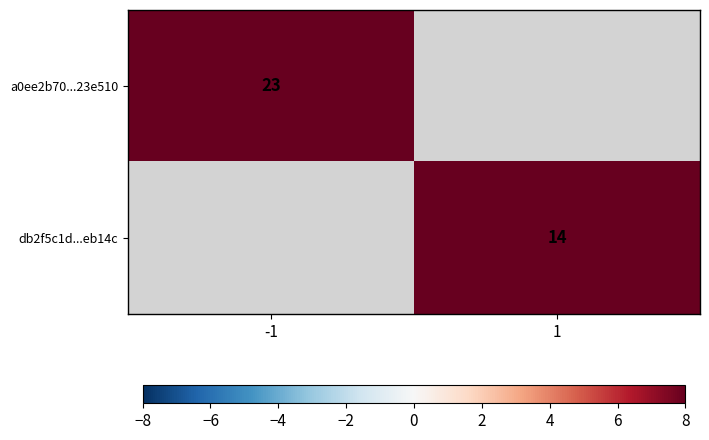

The value of db2f5c1d...eb14c at 1 is 4. True or false?

False